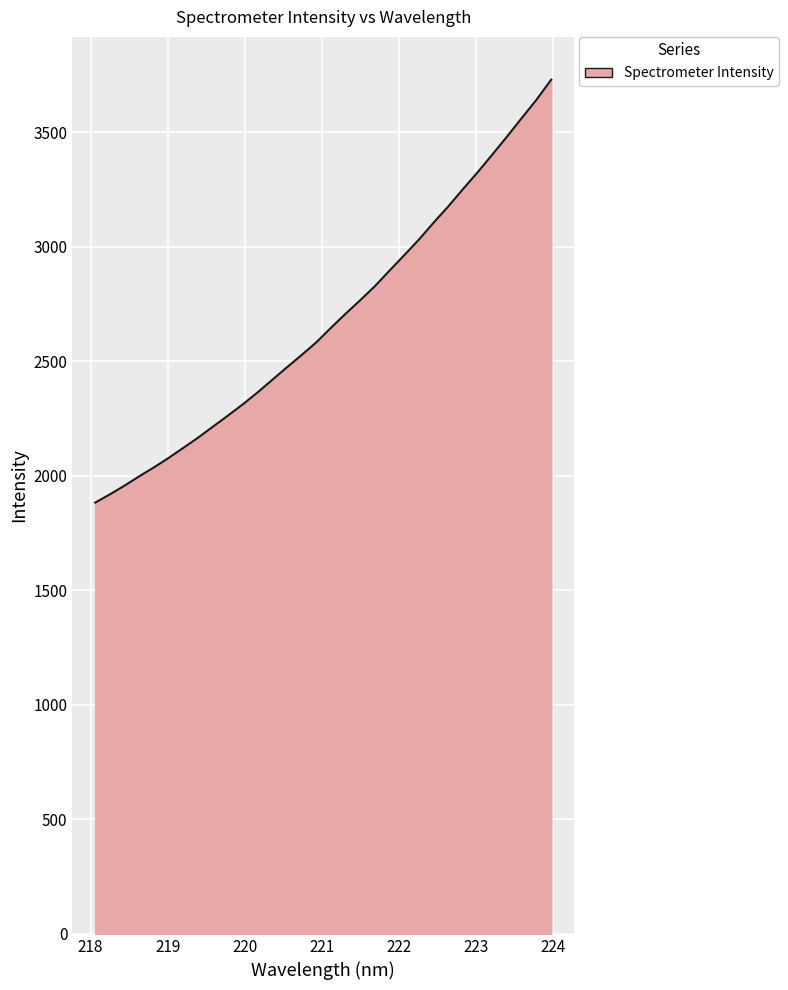

What is the smallest value displayed?

1883.2